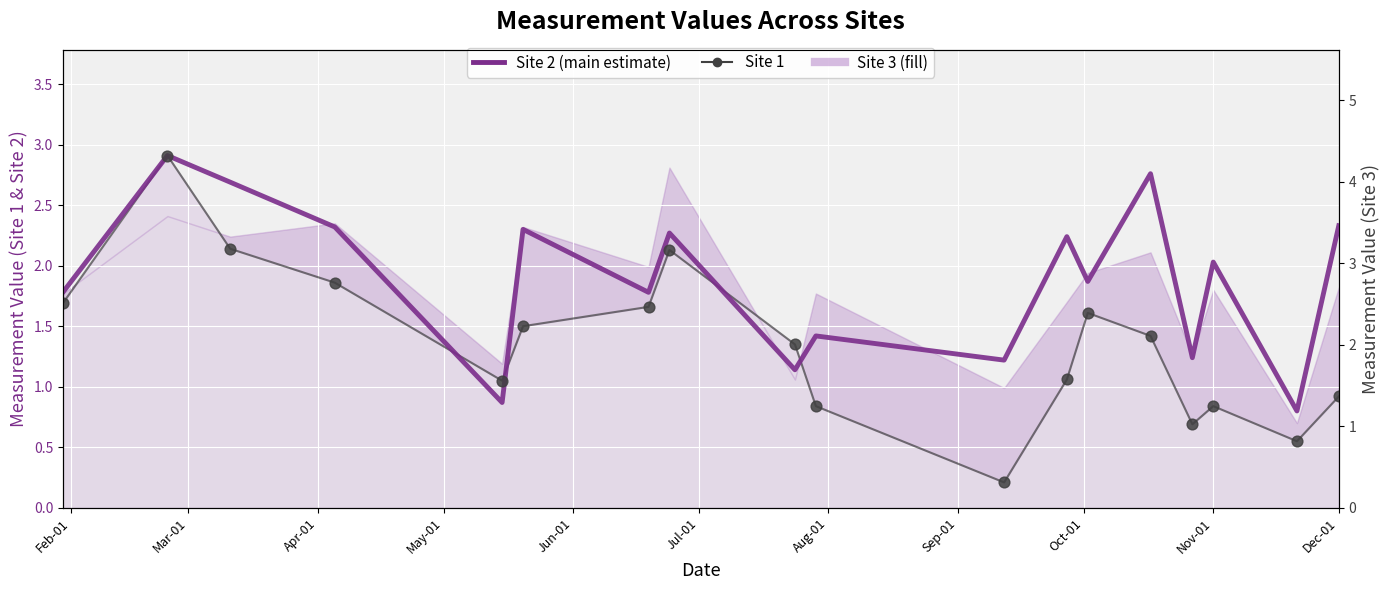

Which series has the widest spread of Y values?

Site 1